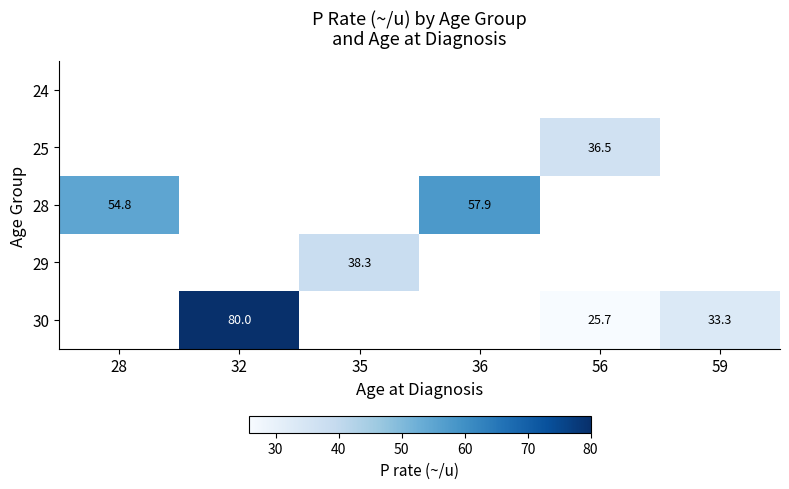

True or false: 30 has a value of 33.3 at 59.

True